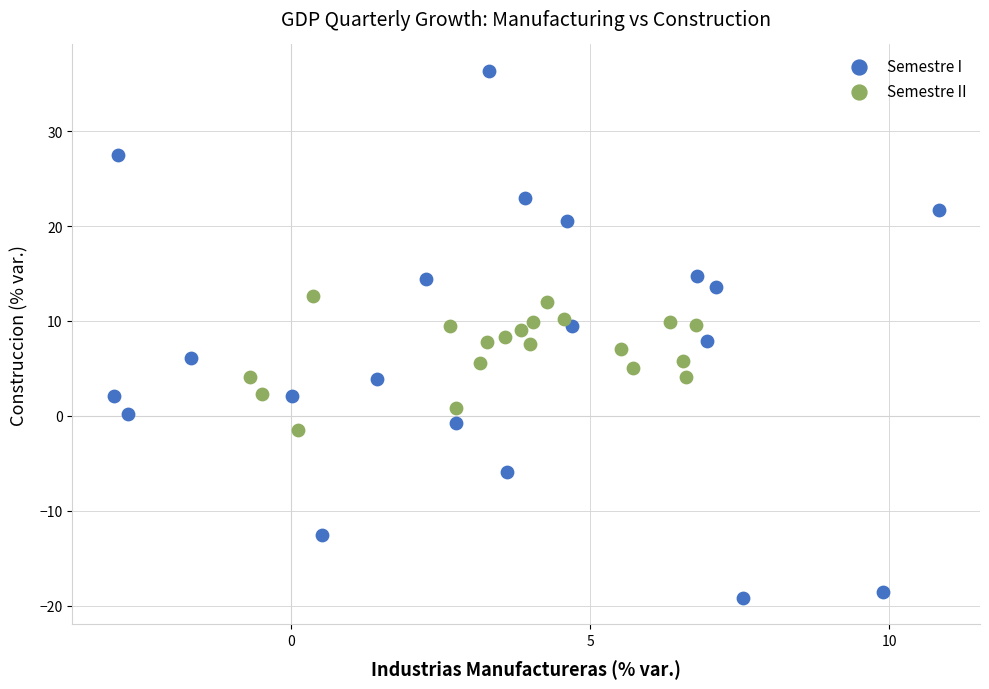

Which series has the widest spread of Y values?

Semestre I